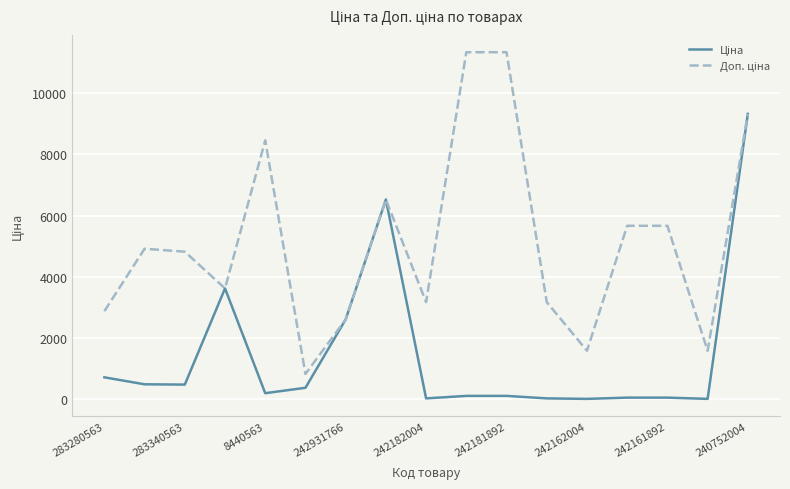

What is the greatest value displayed?

11334.0